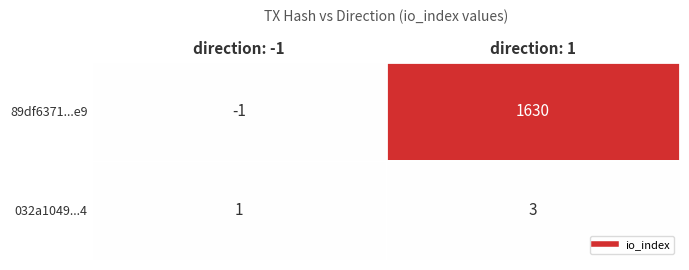

Reading left to right, extract all data points from this chart.

89df6371...e9: -1	1630
032a1049...4: 1	3